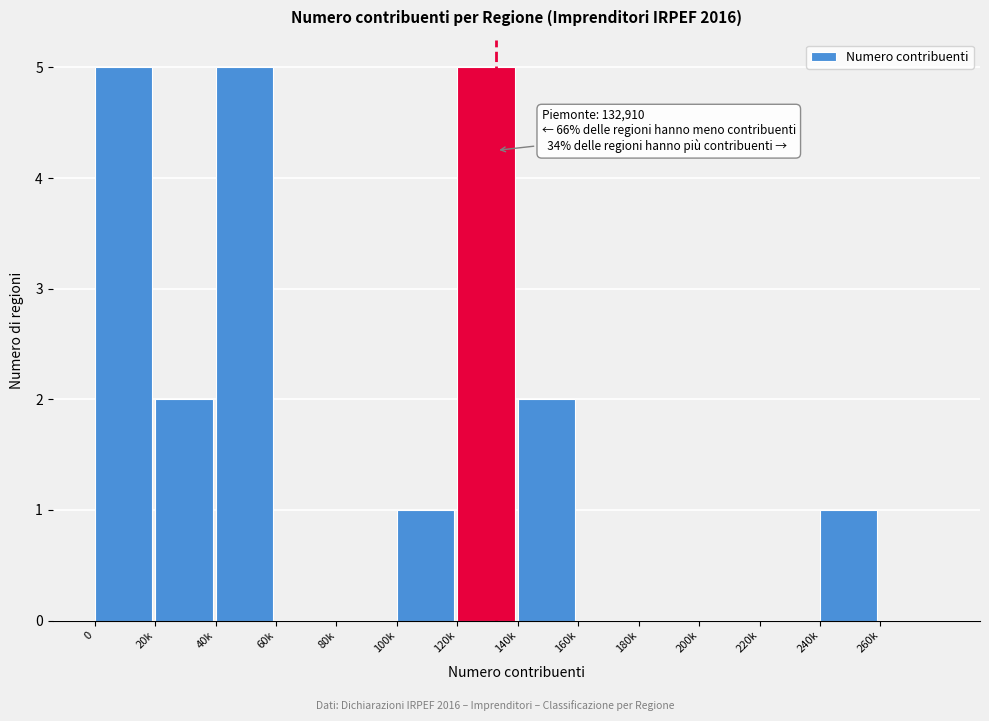

Reading right to left, list all the values displayed in this chart.

260k=0	240k=1	220k=0	200k=0	180k=0	160k=0	140k=2	120k=5	100k=1	80k=0	60k=0	40k=5	20k=2	0=5